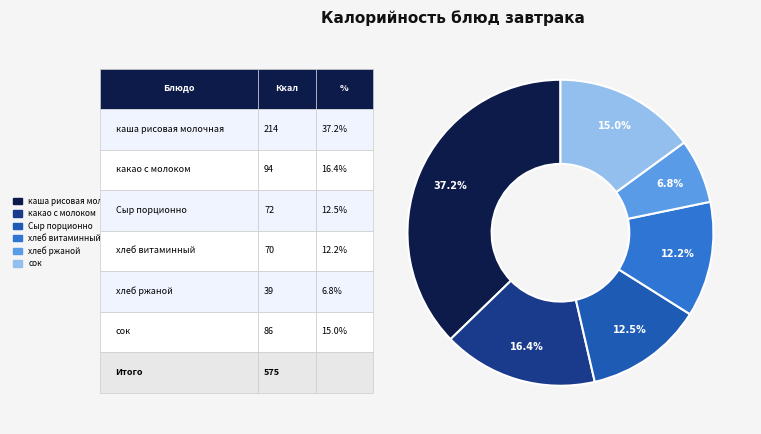

To the nearest percent, what portion does хлеб ржаной represent?

7%